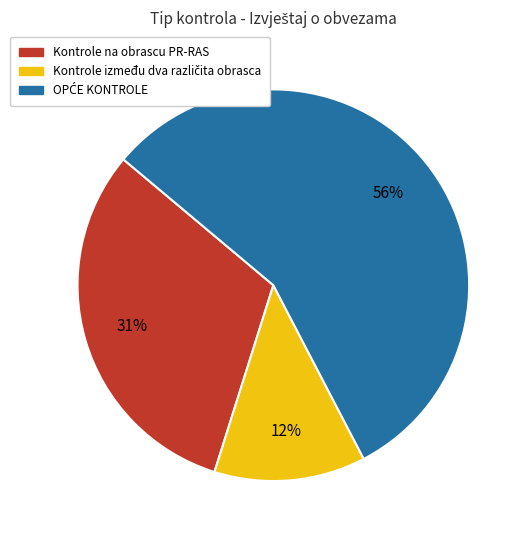

To the nearest percent, what portion does Kontrole na obrascu PR-RAS represent?

31%